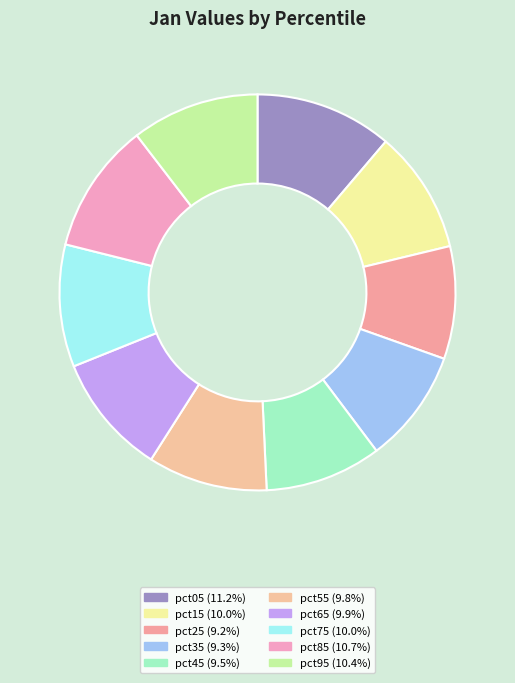

Which category has the biggest portion of the pie?

pct05